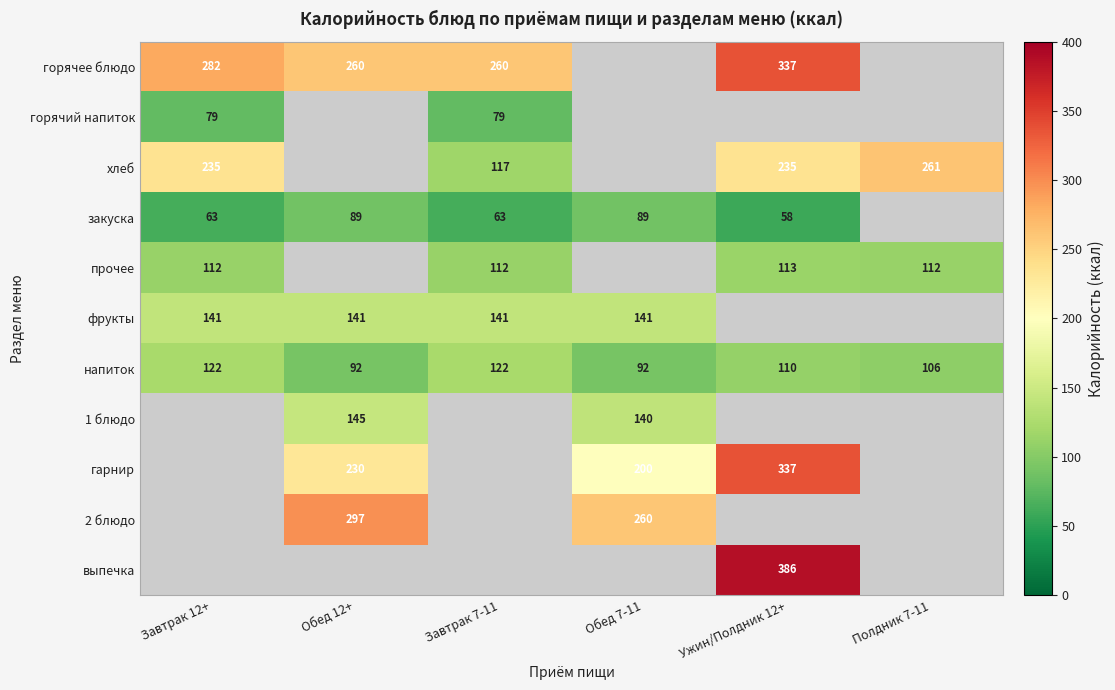

How many data points in напиток are less than 110?

3